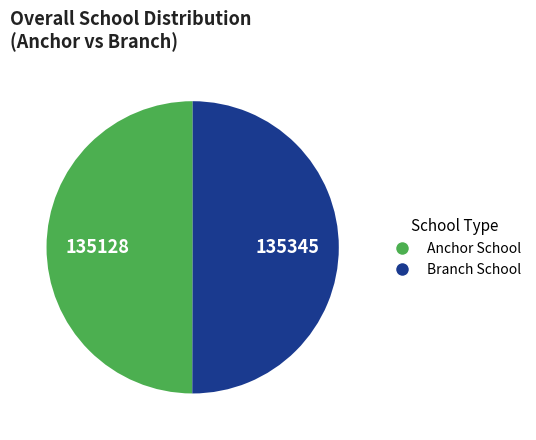

Approximately how many times larger is the value at Anchor School compared to Branch School?

1.0